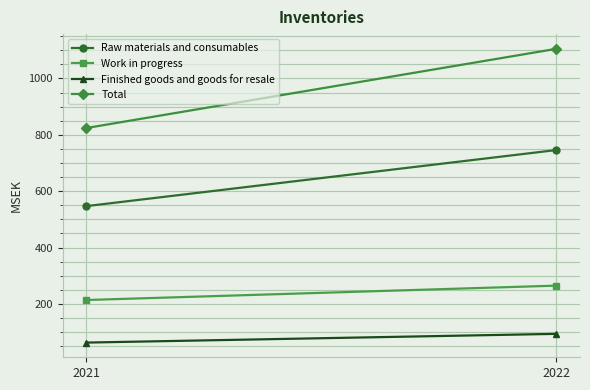

How many Work in progress values are between 214 and 265?

2